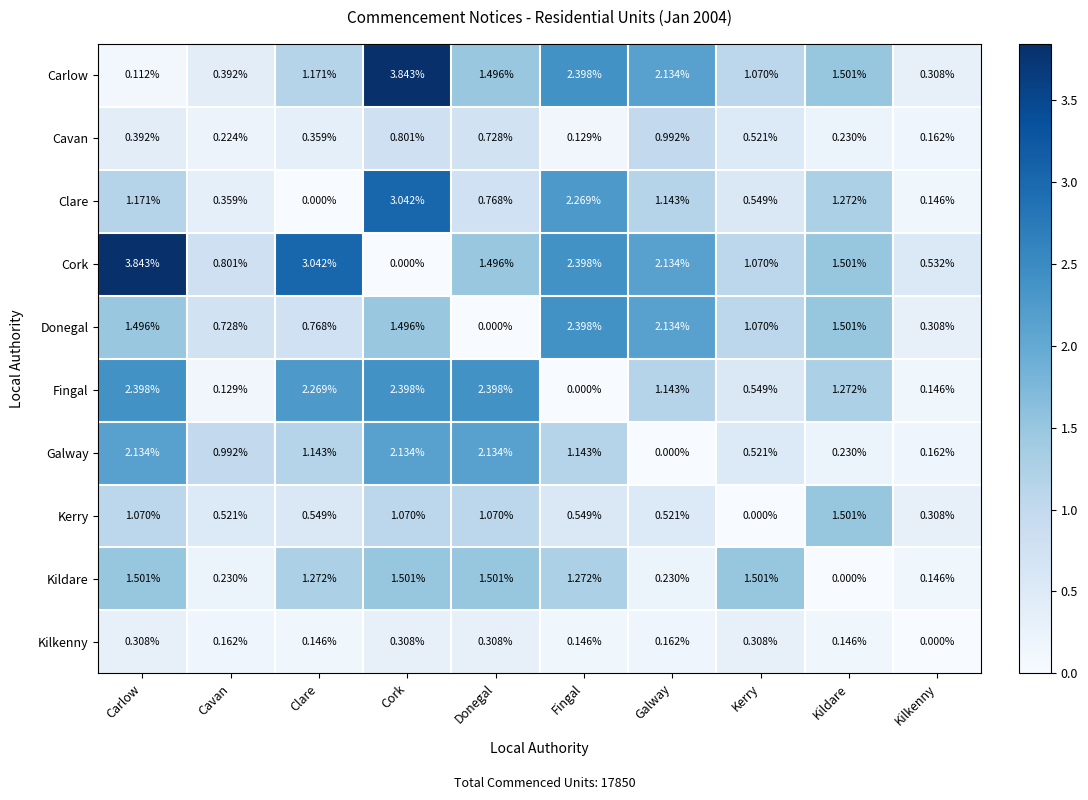

At which category is the sum across all series the highest?

Cork